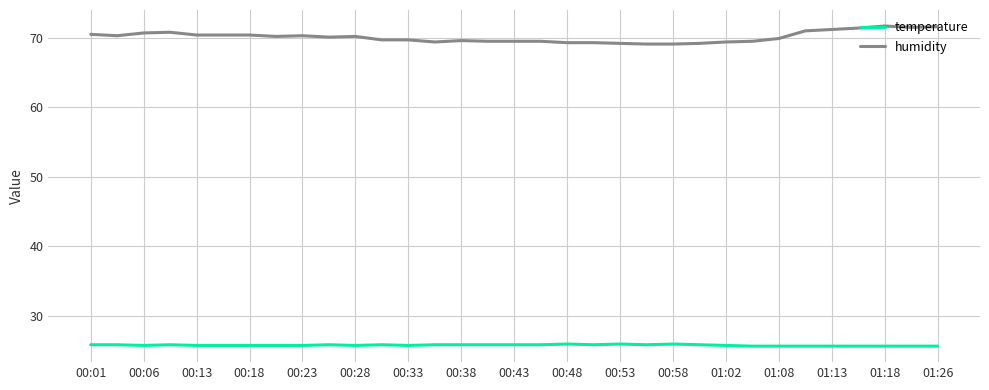

True or false: temperature and humidity intersect in this chart.

False